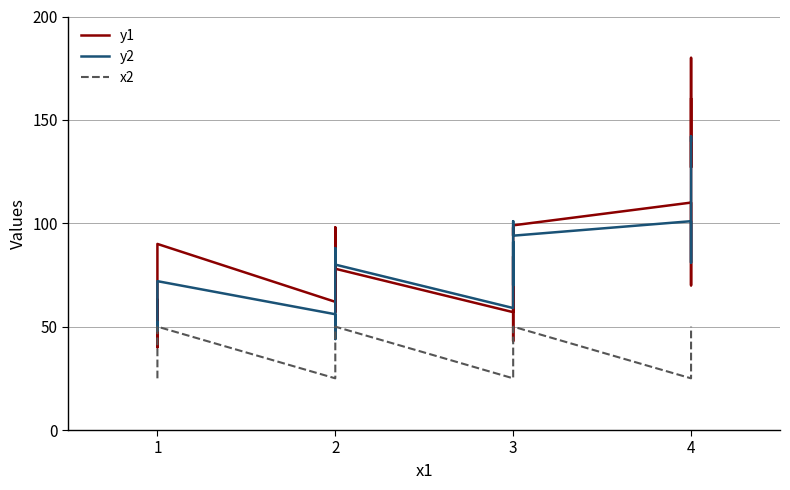

At which label is x2 closest to 37?

1